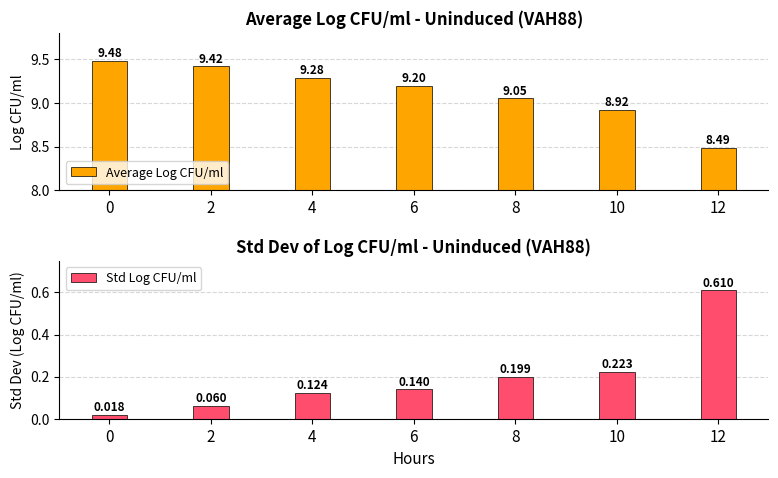

Reading left to right, transcribe all the data shown in this chart.

Average Log CFU/ml: 9.5	9.4	9.3	9.2	9.0	8.9	8.5
Std Log CFU/ml: 0.0	0.1	0.1	0.1	0.2	0.2	0.6